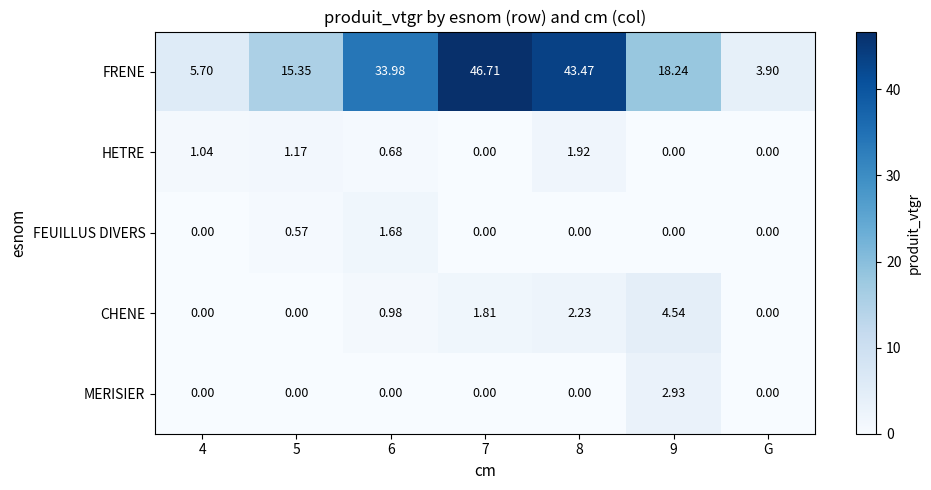

Rank the series by their maximum value, from highest to lowest.

FRENE, CHENE, MERISIER, HETRE, FEUILLUS DIVERS